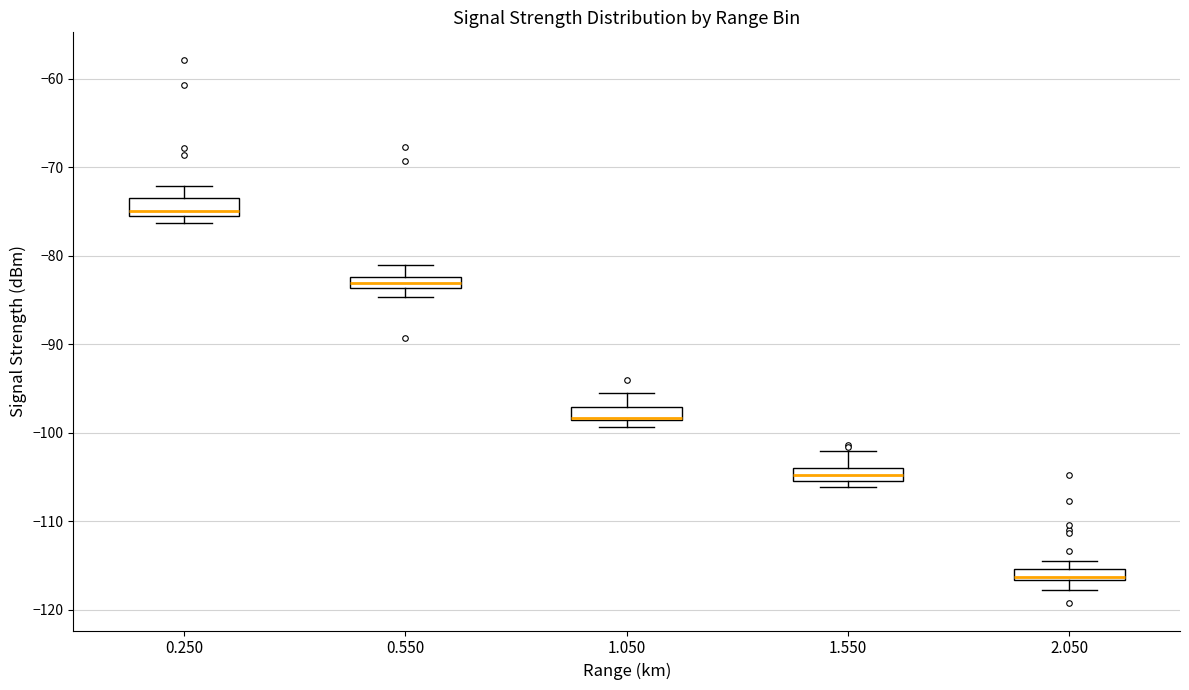

Which box's median line is the highest?

0.250